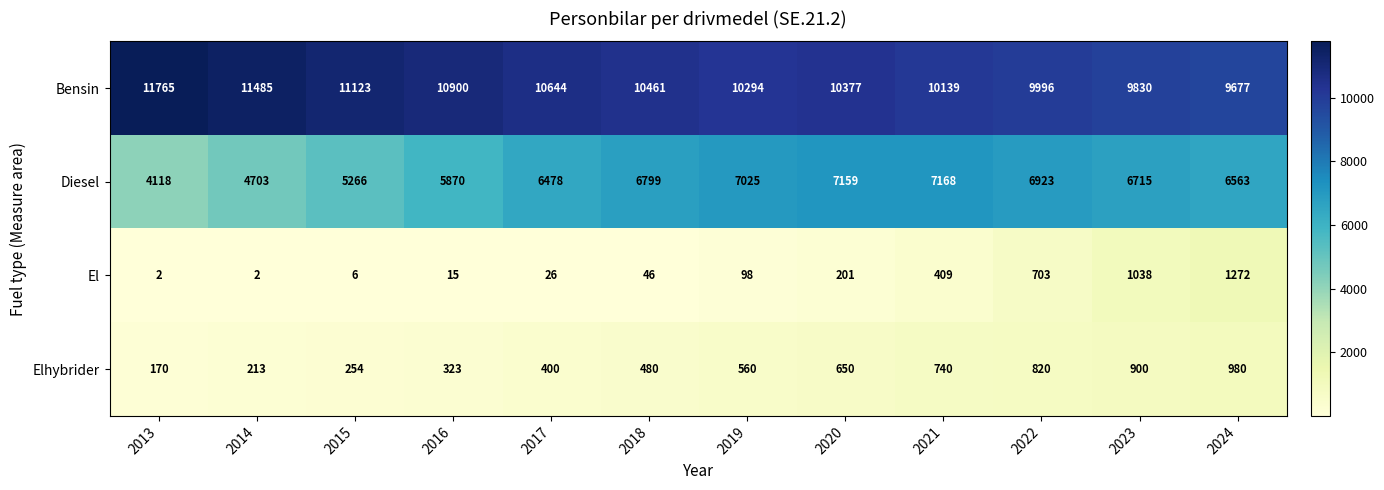

At which category is the sum across all series the highest?

2024